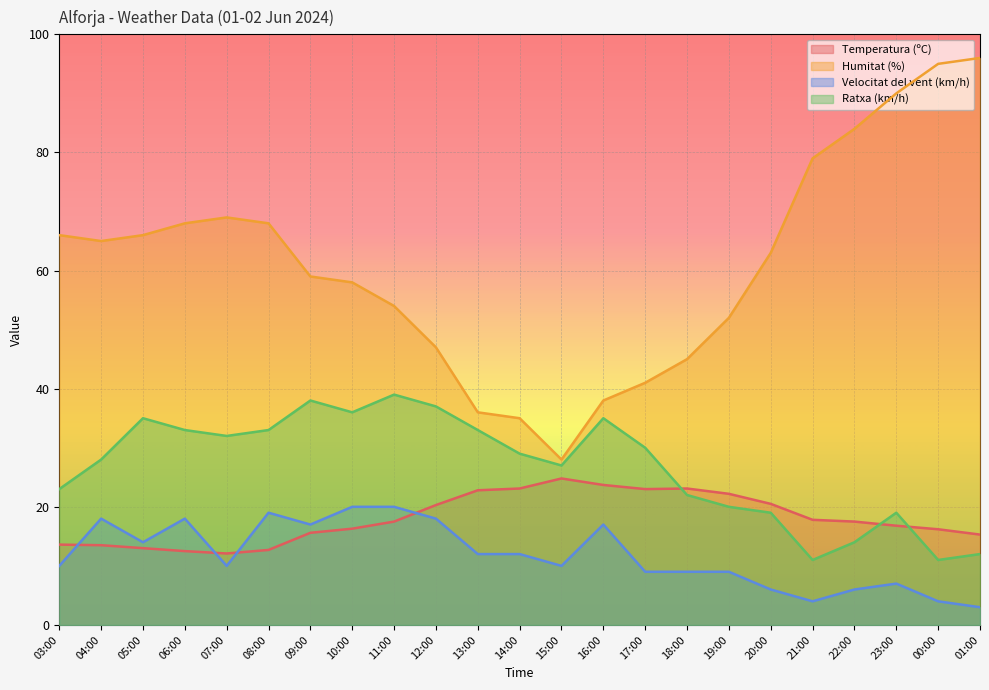

How many data points does each series have?

23